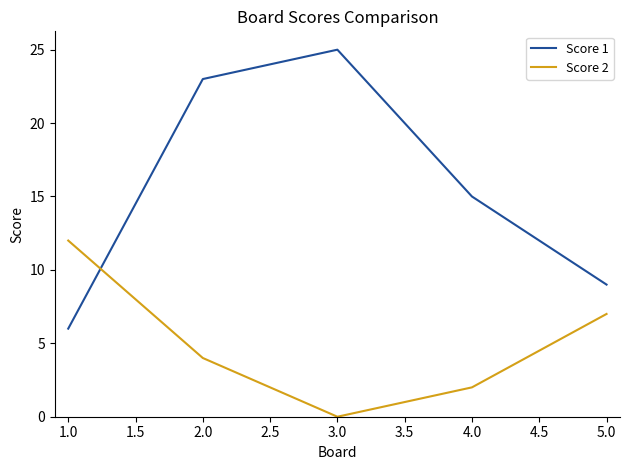

True or false: Score 1 has more than 1 points higher than both neighbors.

False